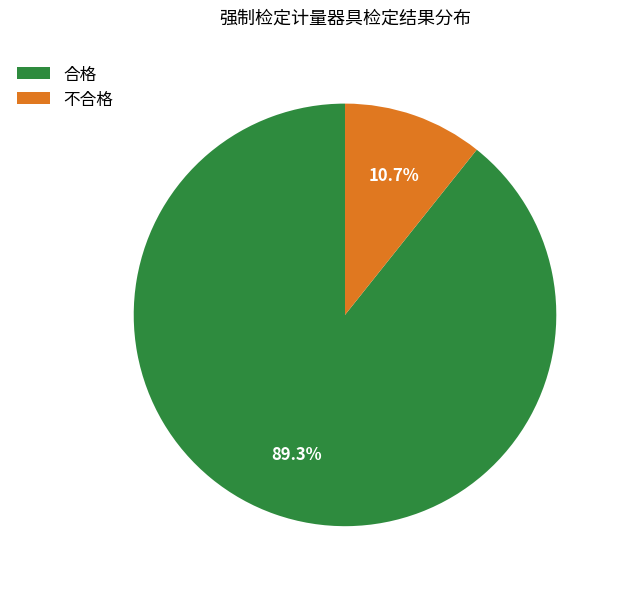

Which slice represents more than half of the pie?

合格